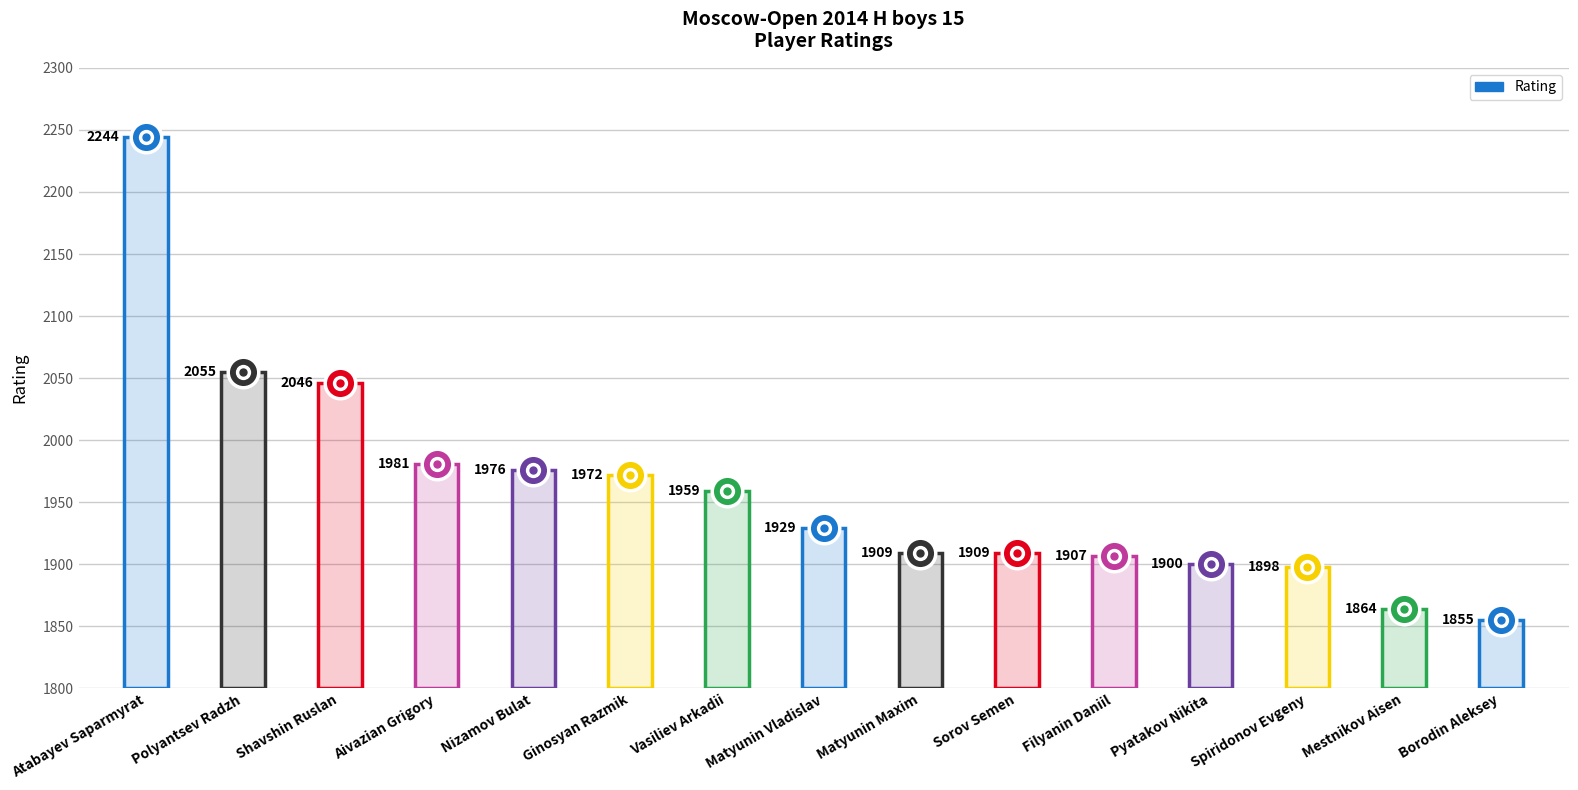

True or false: there are more than 1 points higher than both neighbors.

False